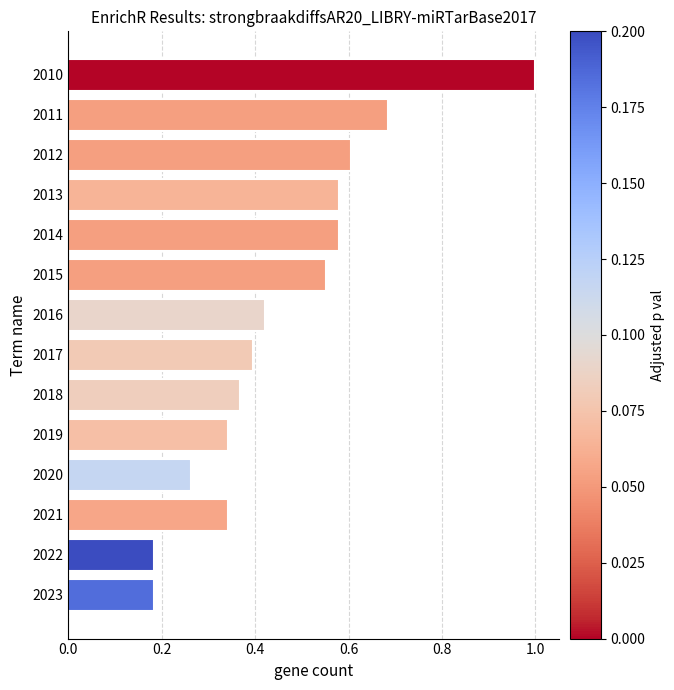

What is the sum of all values?

6.5